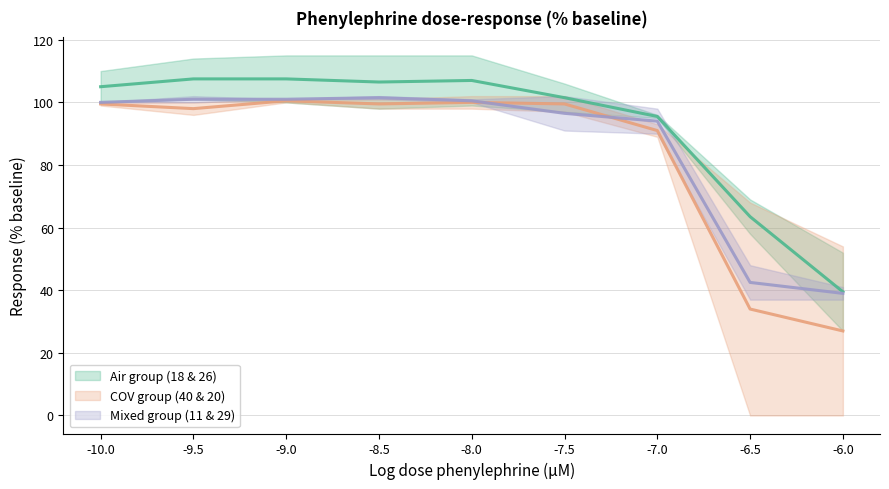

What is the total value across all series at -6.0?

105.5